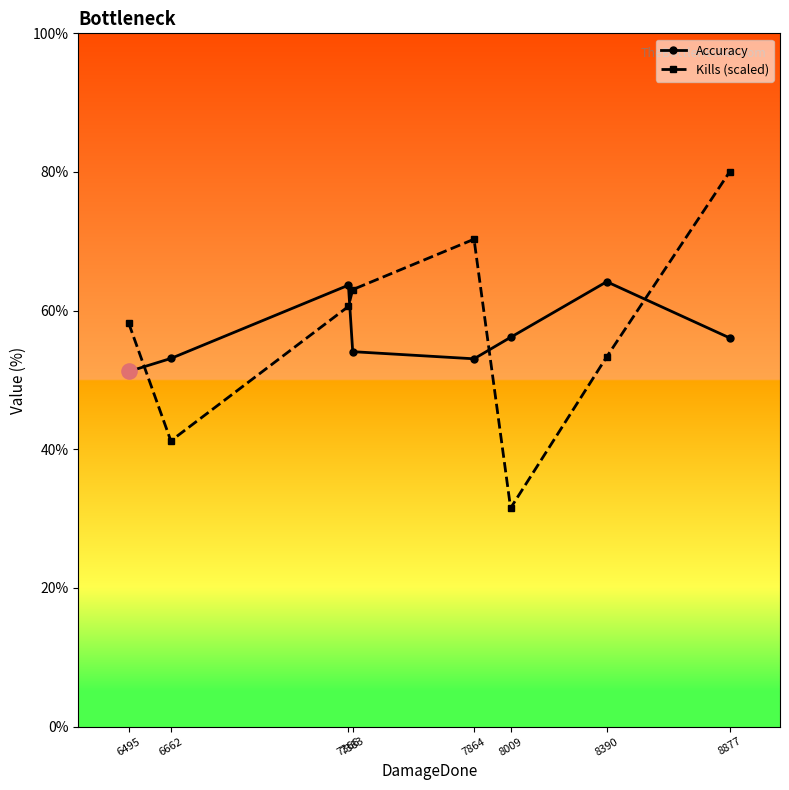

At which category is the sum across all series the highest?

8877